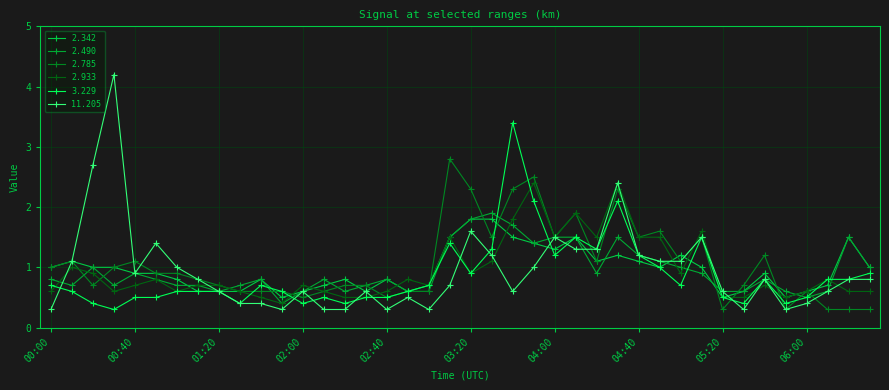

What is the maximum value for 2.342?

1.8